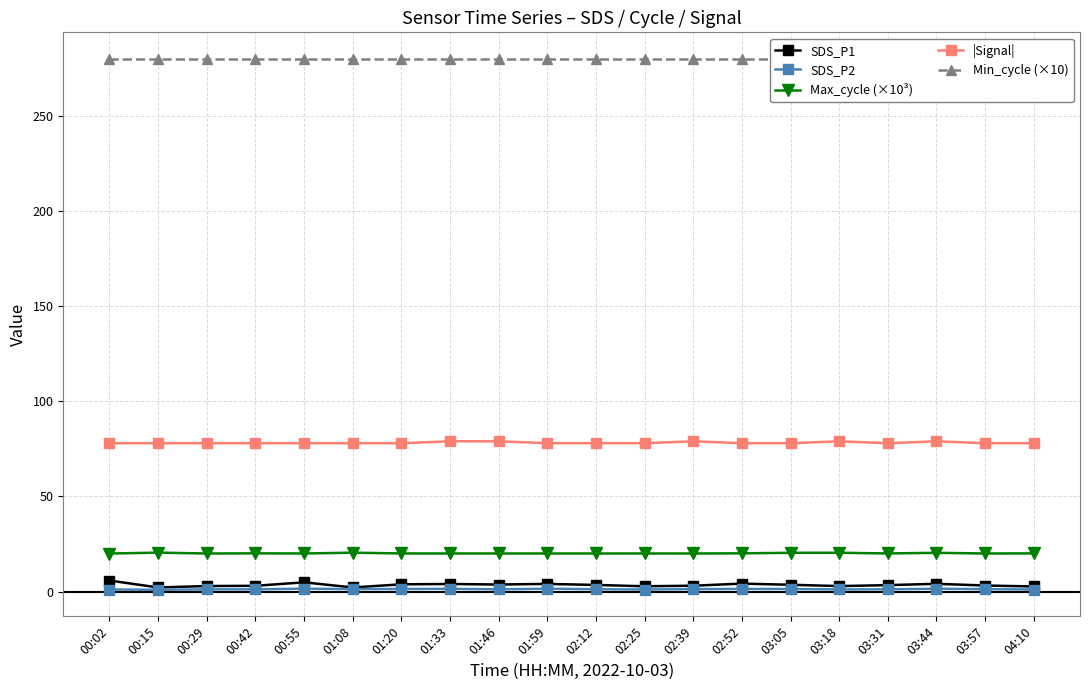

True or false: Max_cycle (×10³) and SDS_P1 intersect in this chart.

False